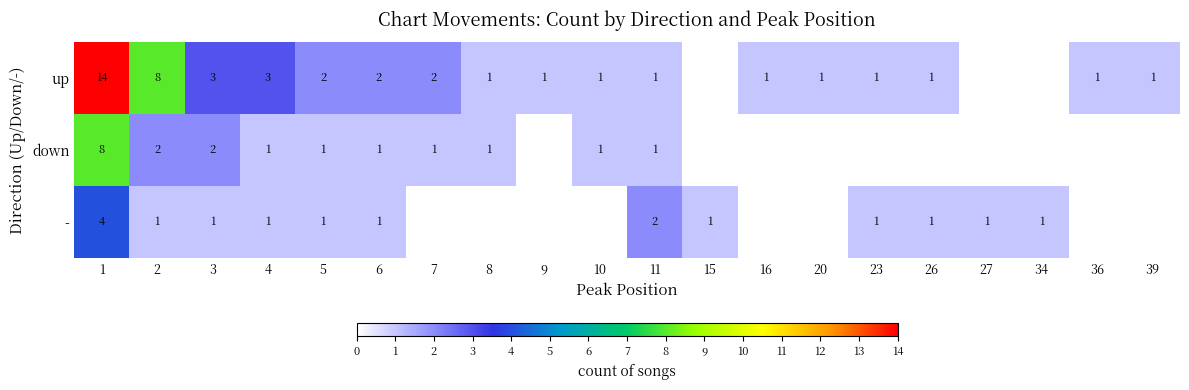

True or false: up has a value of 1 at 20.

True